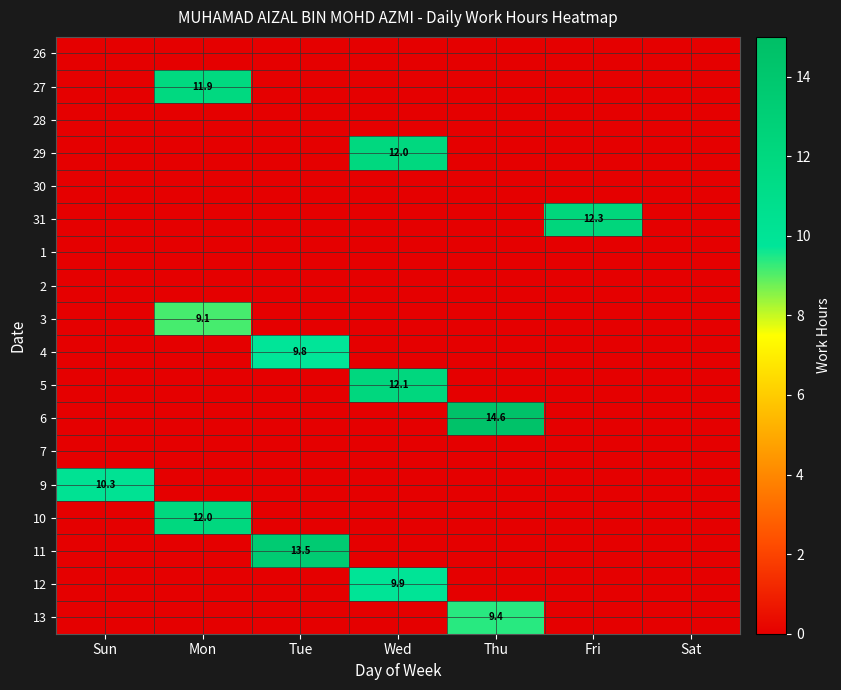

Between Thu and Sat, which series saw the biggest shift?

6